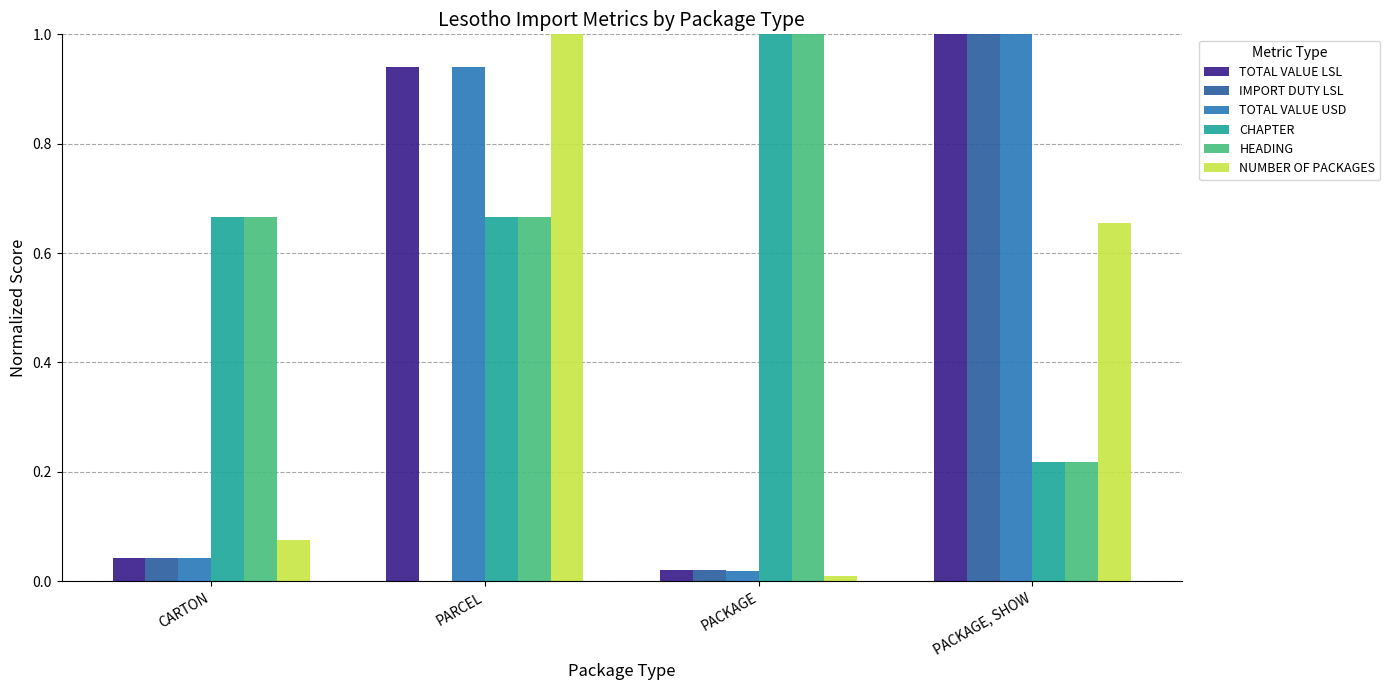

Is the value of TOTAL VALUE USD at PACKAGE greater than the value of HEADING at PACKAGE?

No